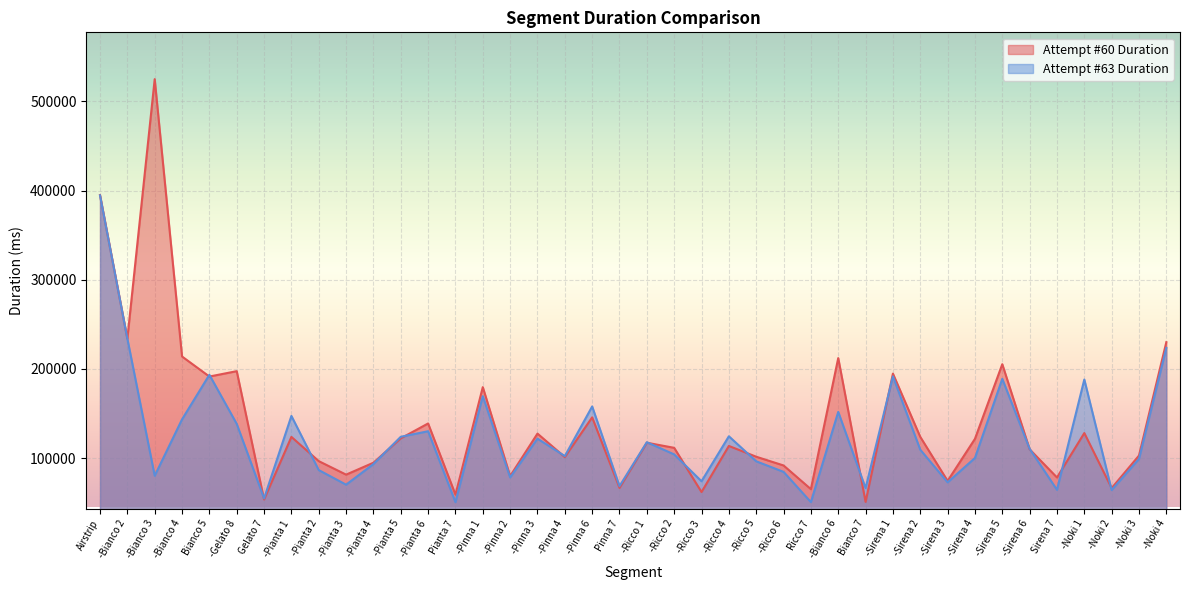

Reading left to right, transcribe all the data shown in this chart.

Attempt #60 Duration: 394960	233887	524979	213886	191412	197447	53496	123708	96539	81395	94747	122102	138781	58973	179522	79767	127424	101095	145622	66522	117194	111455	61858	113572	101479	91672	65107	212112	50803	194693	123746	74355	121508	205260	109818	78222	128031	66266	102783	229983
Attempt #63 Duration: 394587	233937	80149	143380	193369	138323	54690	147237	86511	70134	93265	123844	130062	50517	169389	78262	121745	102209	157864	68489	117768	104078	73956	124413	96348	84503	50588	151752	66269	191567	109381	72731	100063	188858	110380	64355	188055	64057	99041	223543